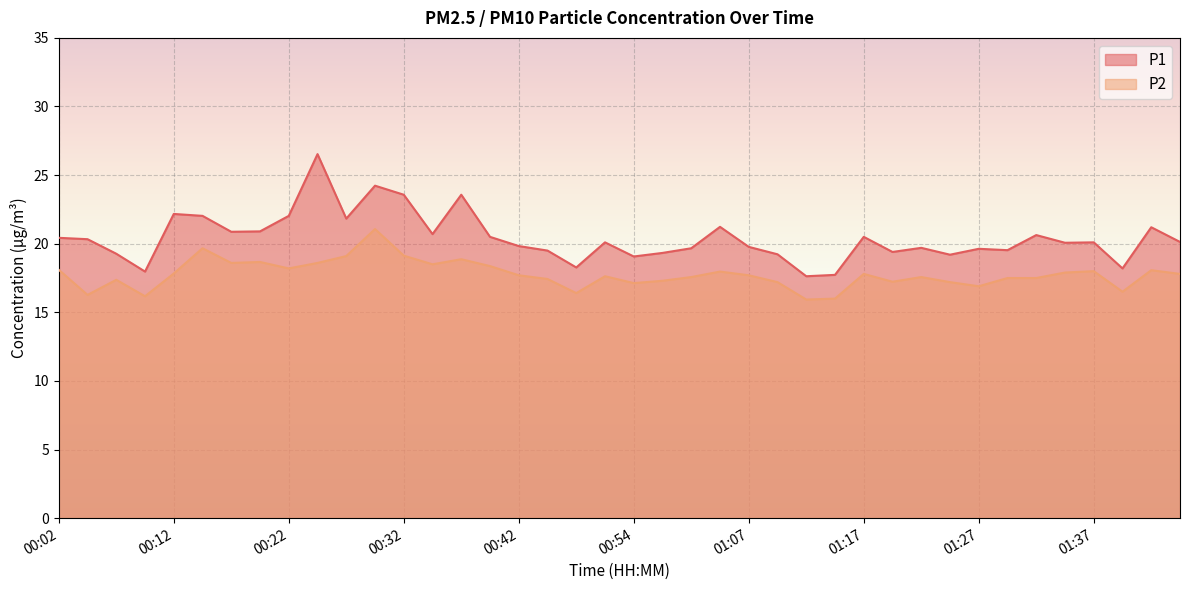

Is it true that P2 equals 15.9 at 01:12?

True